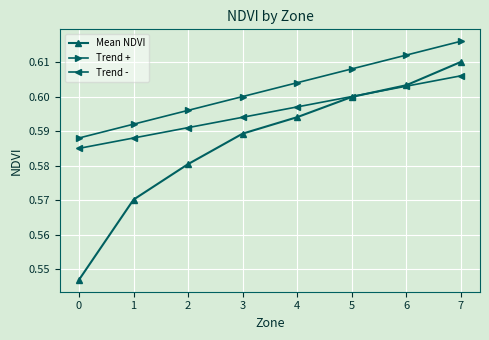

The Trend + series shows 0.6 at 0. True or false?

True